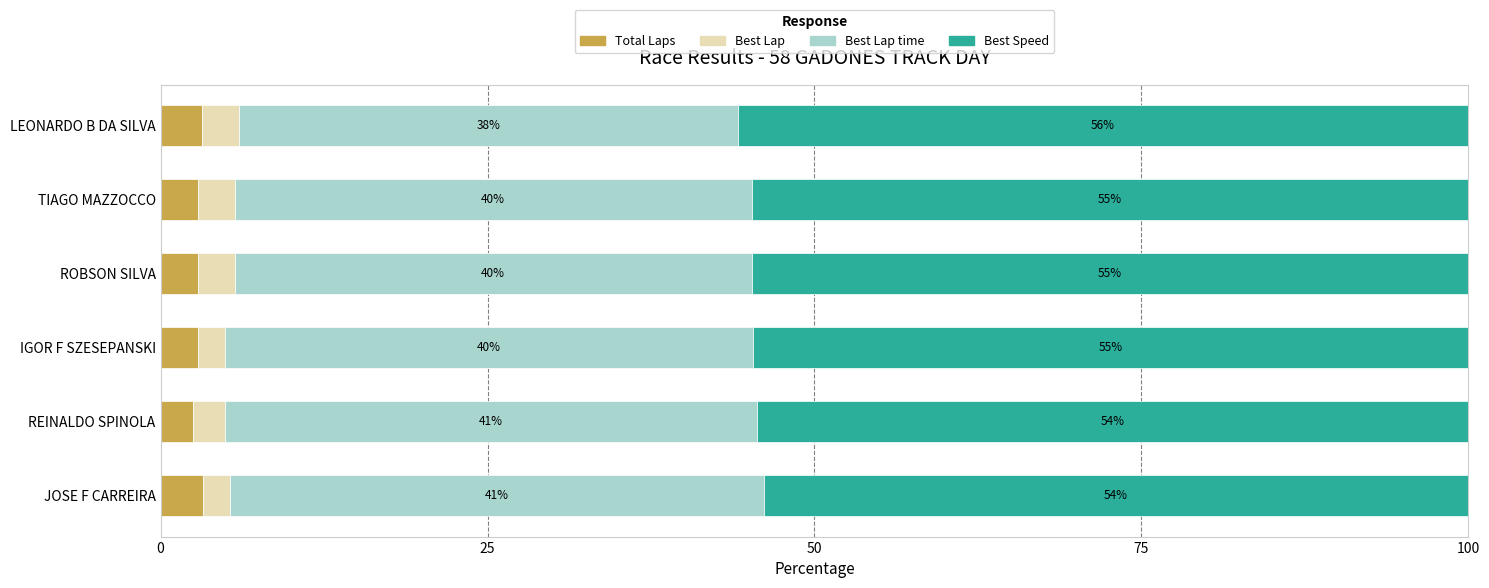

At which label is Total Laps closest to 2?

REINALDO SPINOLA